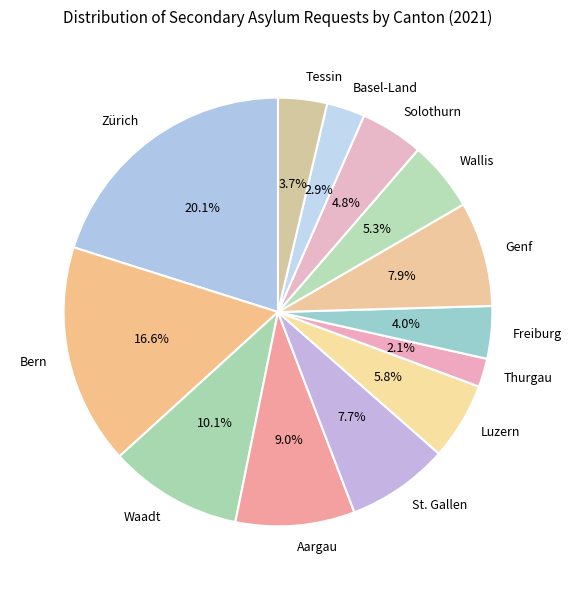

To the nearest percent, what is the difference between the largest and smallest slice percentages?

18%